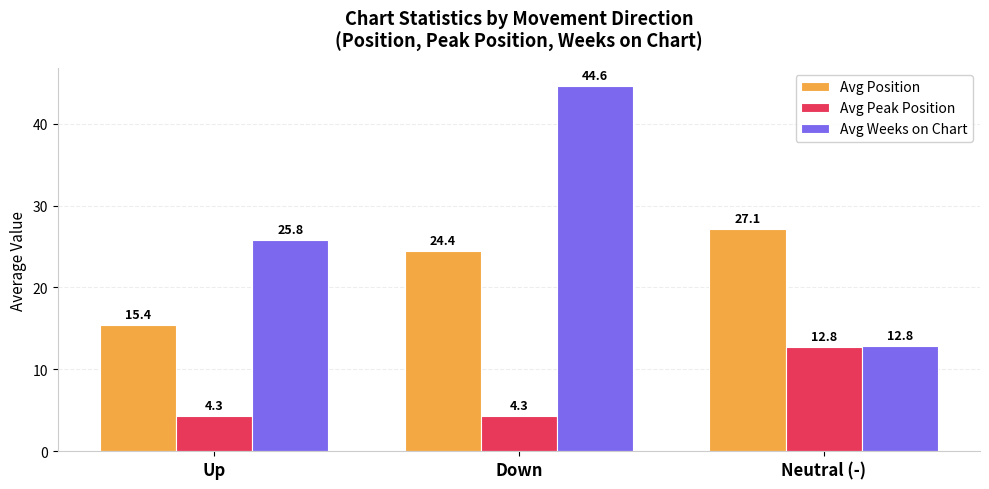

Reading left to right, transcribe all the data shown in this chart.

Avg Position: 15.4	24.4	27.1
Avg Peak Position: 4.3	4.3	12.8
Avg Weeks on Chart: 25.8	44.6	12.8